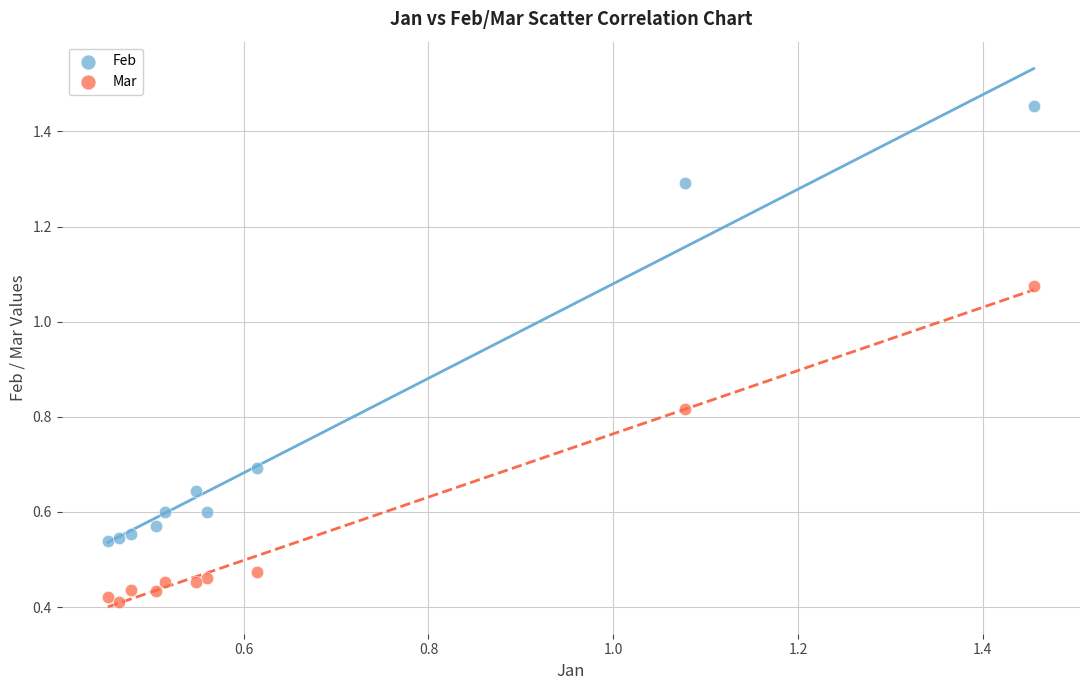

Across all data points, what is the range of Y values (max minus min)?

1.0